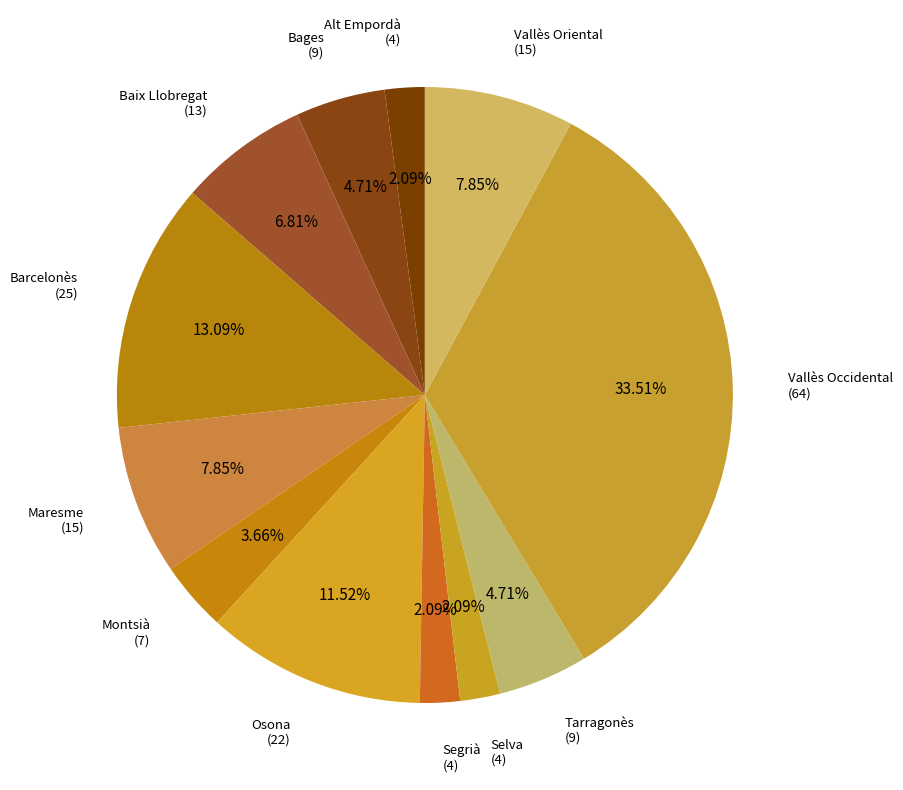

Is there any slice that represents more than half of the pie?

No